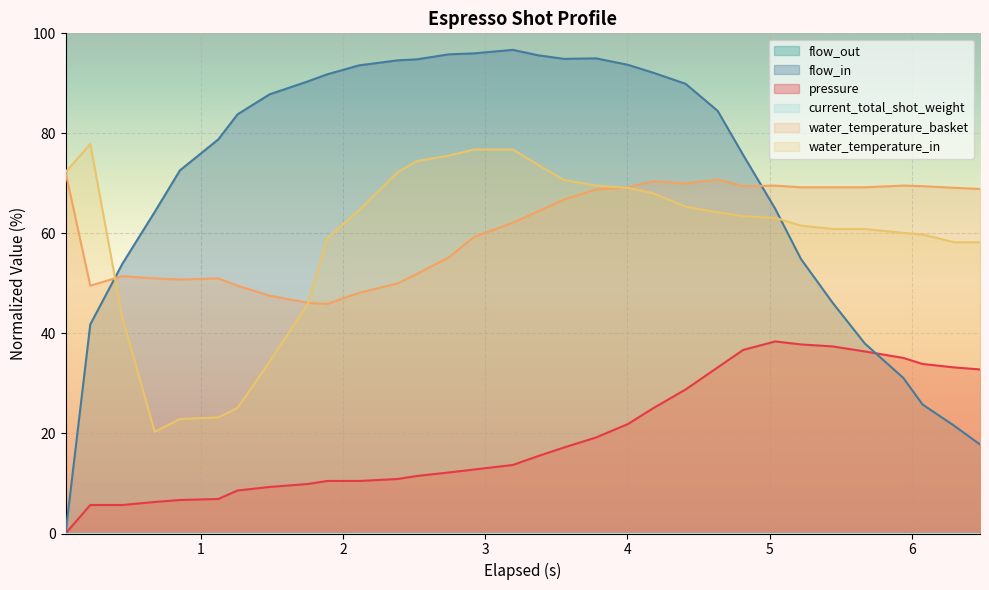

Does the chart display data point markers on the line(s)?

No